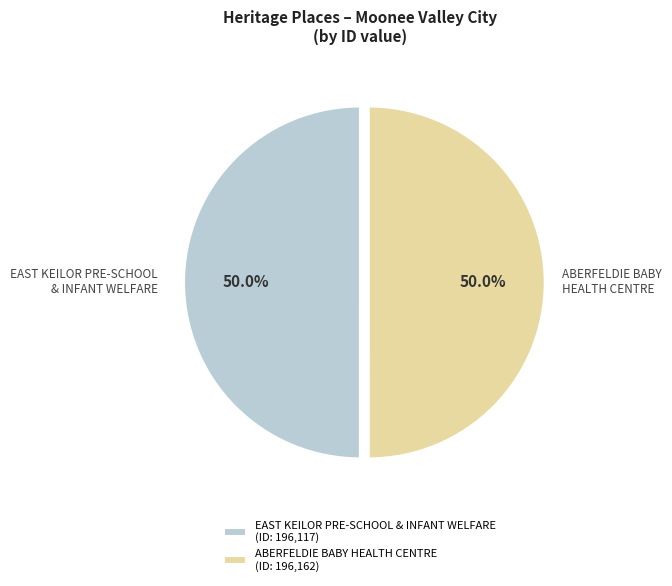

Approximately how many times larger is the value at ABERFELDIE BABY HEALTH CENTRE compared to EAST KEILOR PRE-SCHOOL & INFANT WELFARE?

1.0